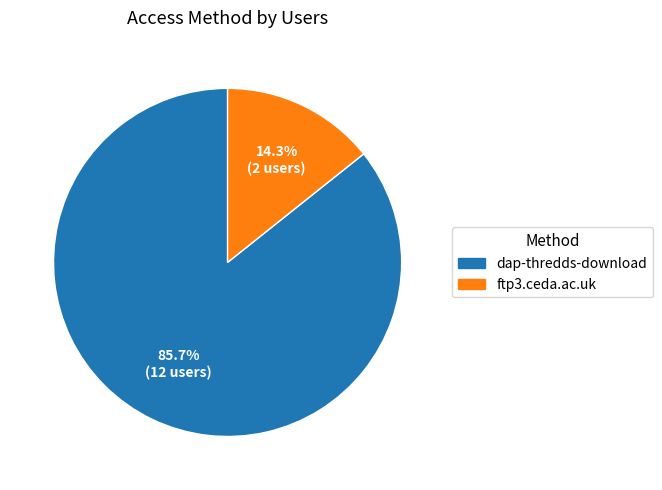

Does any single category account for the majority?

Yes